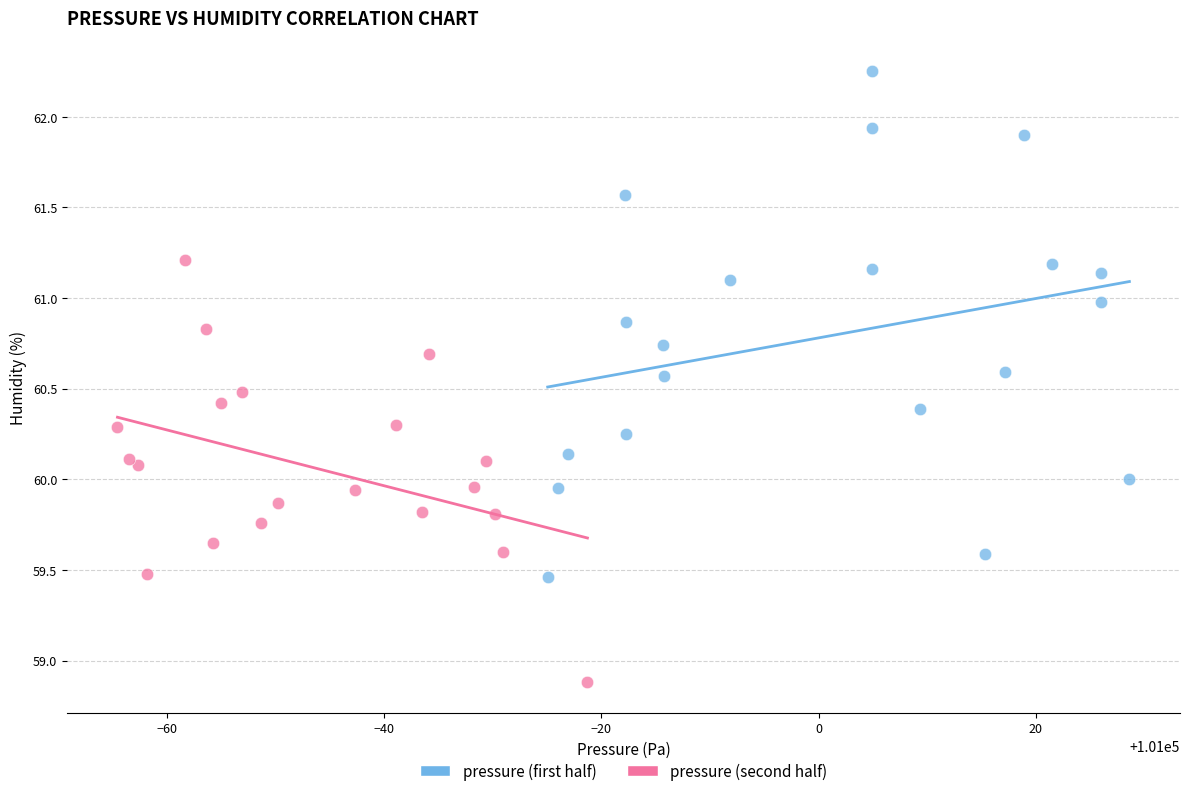

Which series contains the lowest Y value?

pressure (second half)